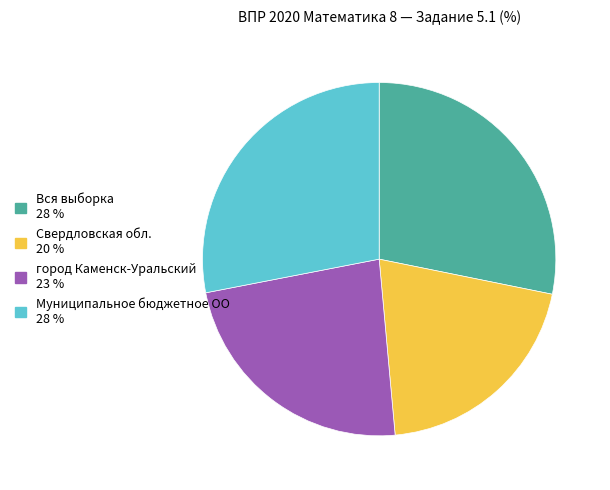

Which category has the smallest portion of the pie?

Свердловская обл.